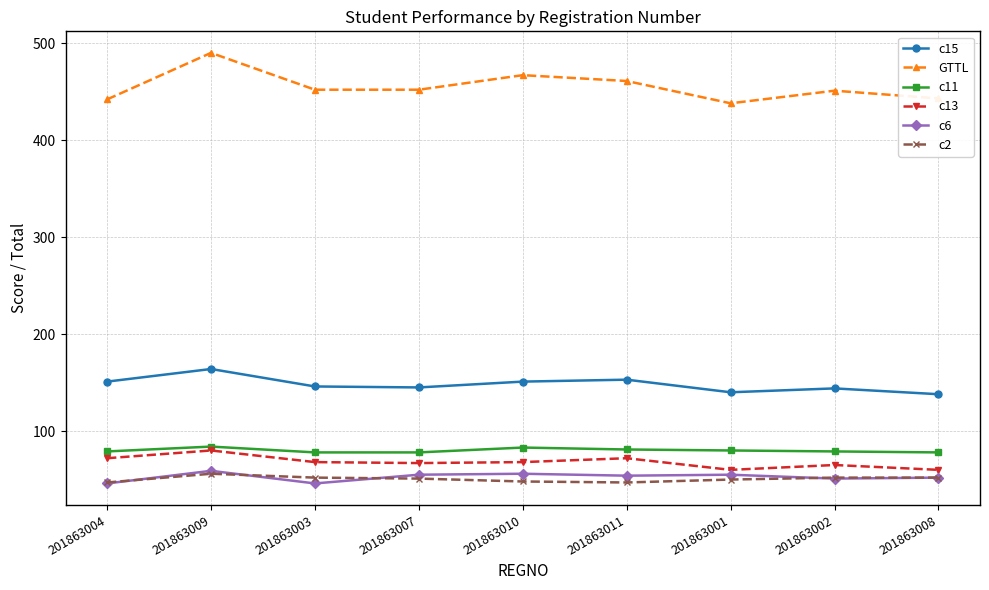

Is the value of c6 at 201863004 greater than the value of c2 at 201863007?

No